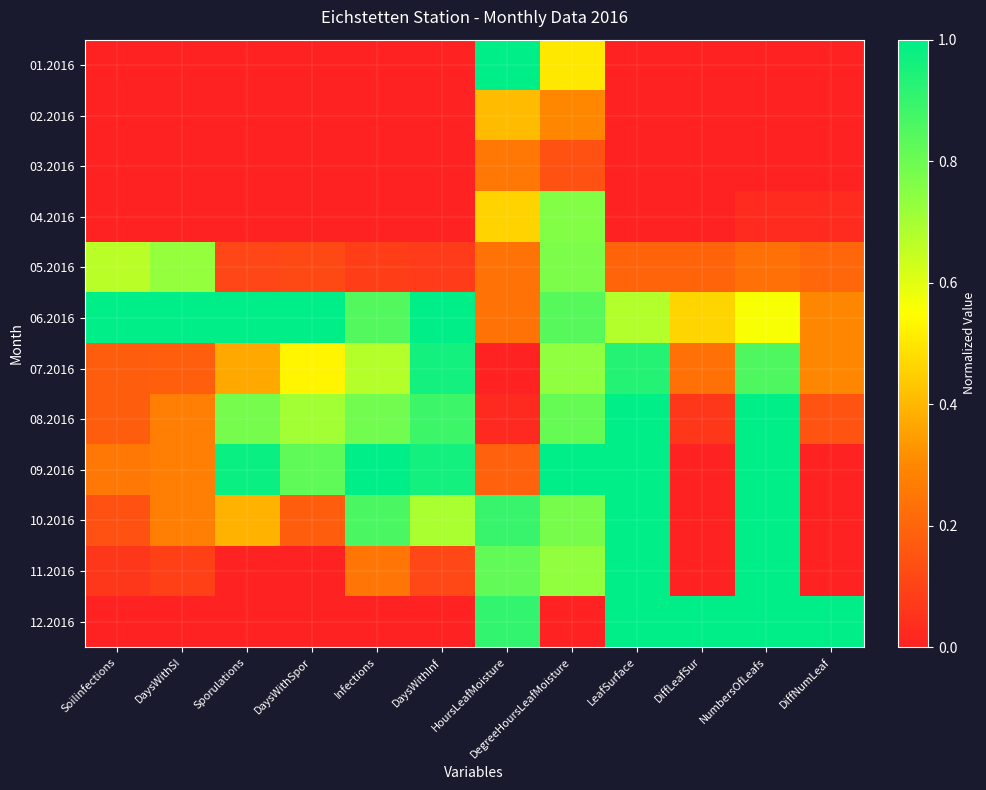

How many categories are shown in the chart?

12